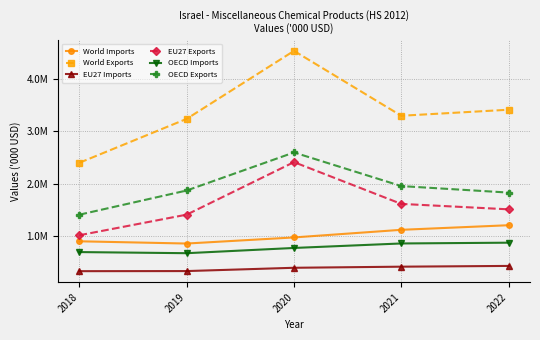

What value does the EU27 Exports series have at 2019, to the nearest 10?

1410960